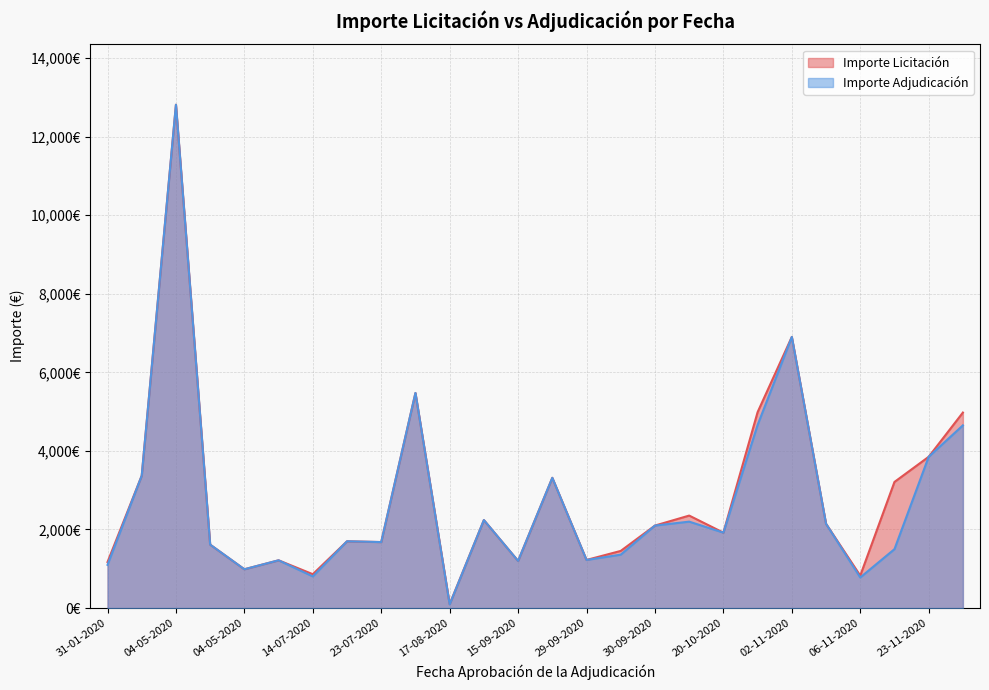

Which category has the highest value across all series?

04-05-2020